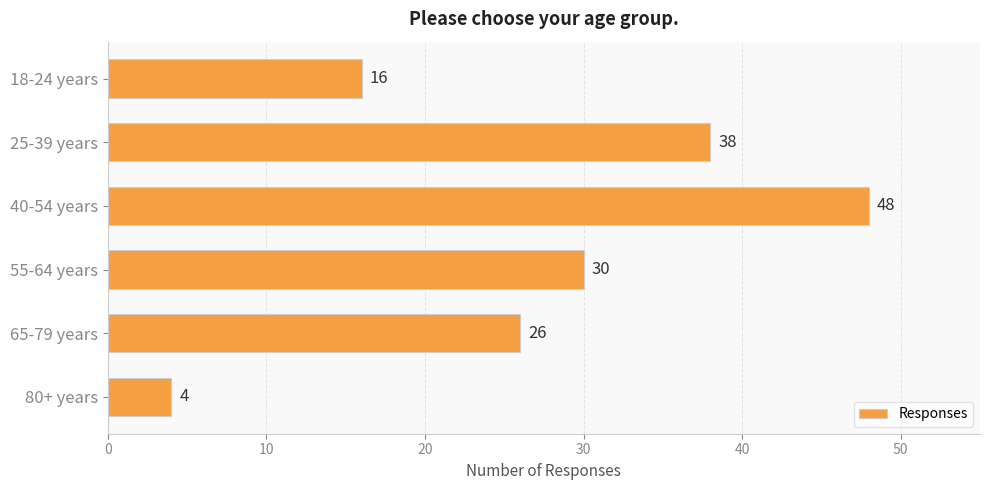

List the labels in order of value, largest first.

40-54 years, 25-39 years, 55-64 years, 65-79 years, 18-24 years, 80+ years